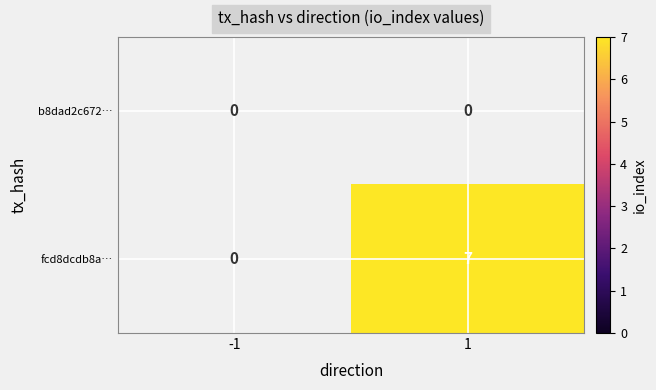

At 1, list the series in order from smallest to largest.

b8dad2c672…, fcd8dcdb8a…